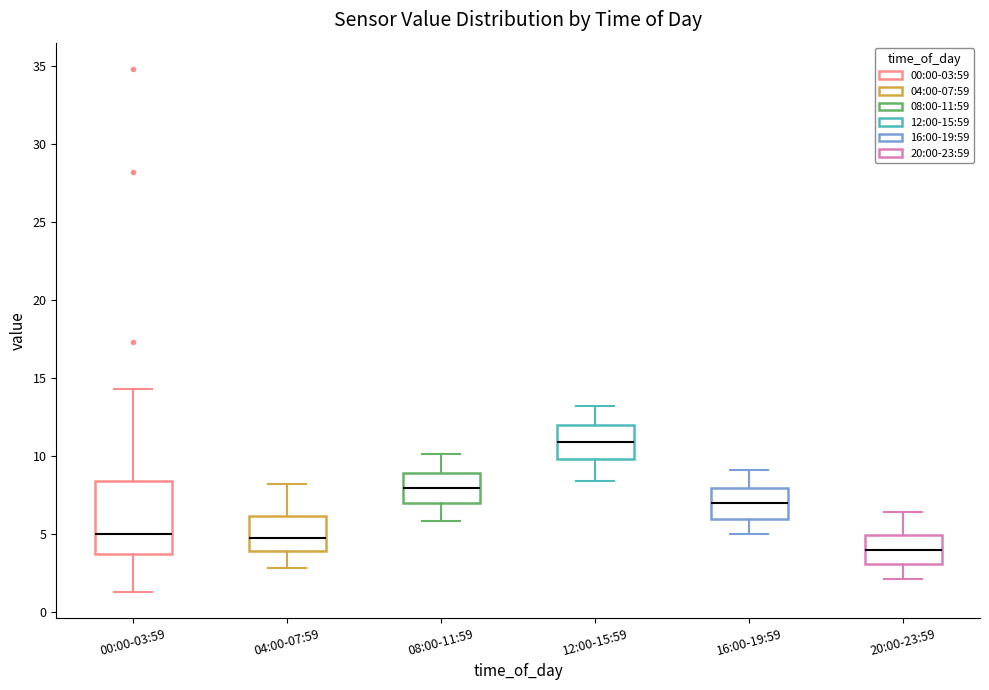

Which box has the highest median line?

12:00-15:59